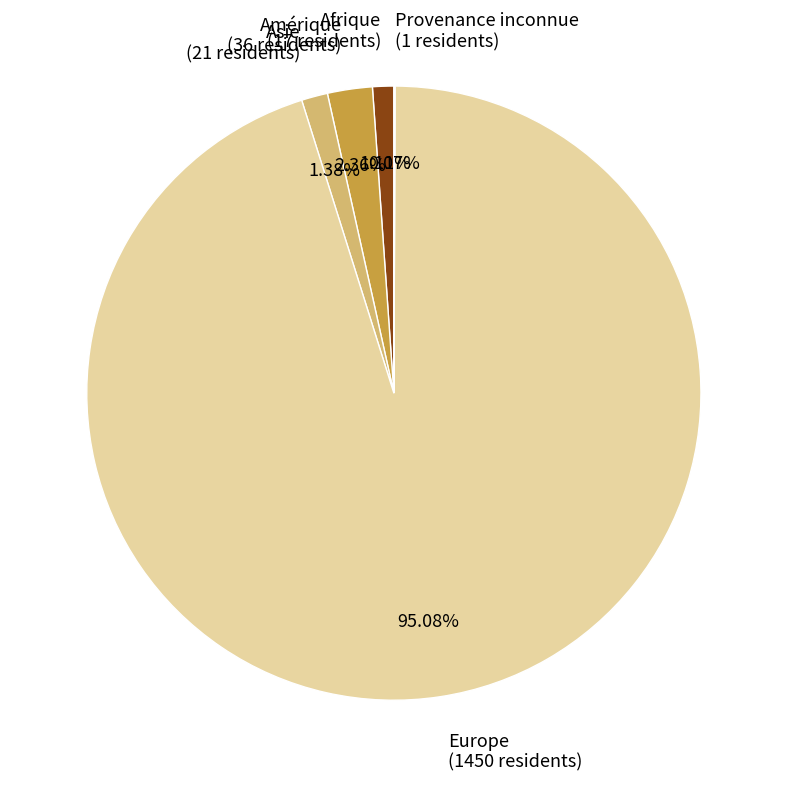

Which category has the biggest portion of the pie?

Europe